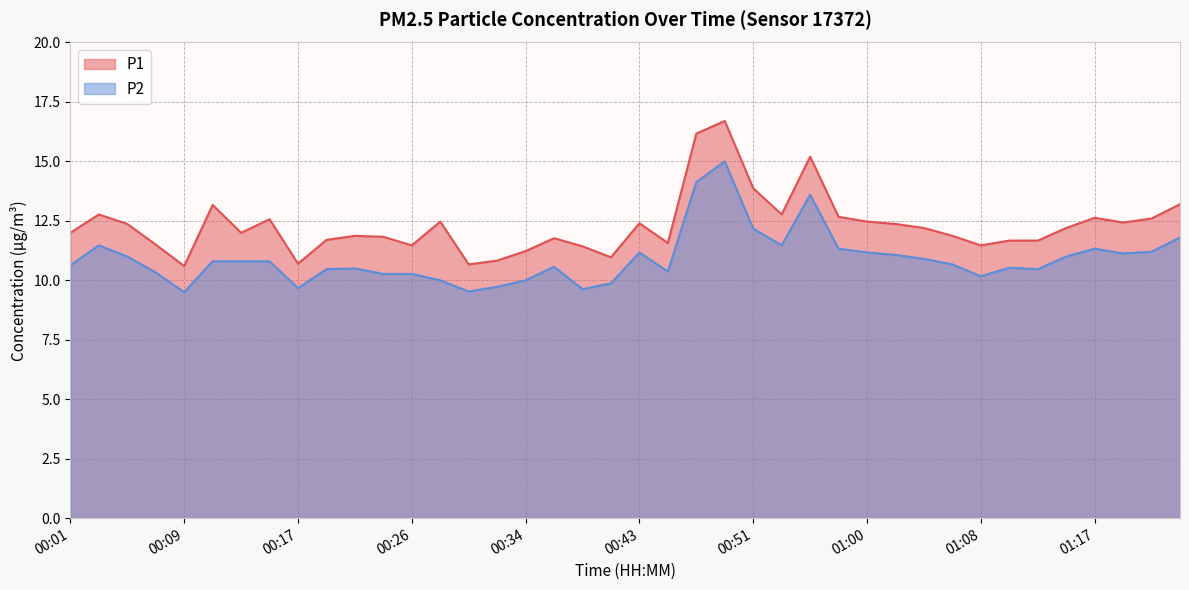

What is the label of the 32nd point from the left?

01:06